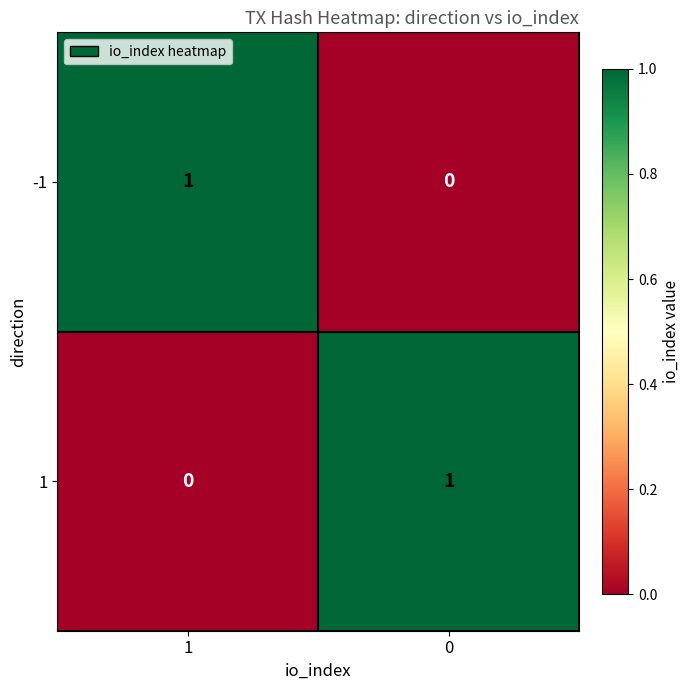

What is the greatest value displayed?

1